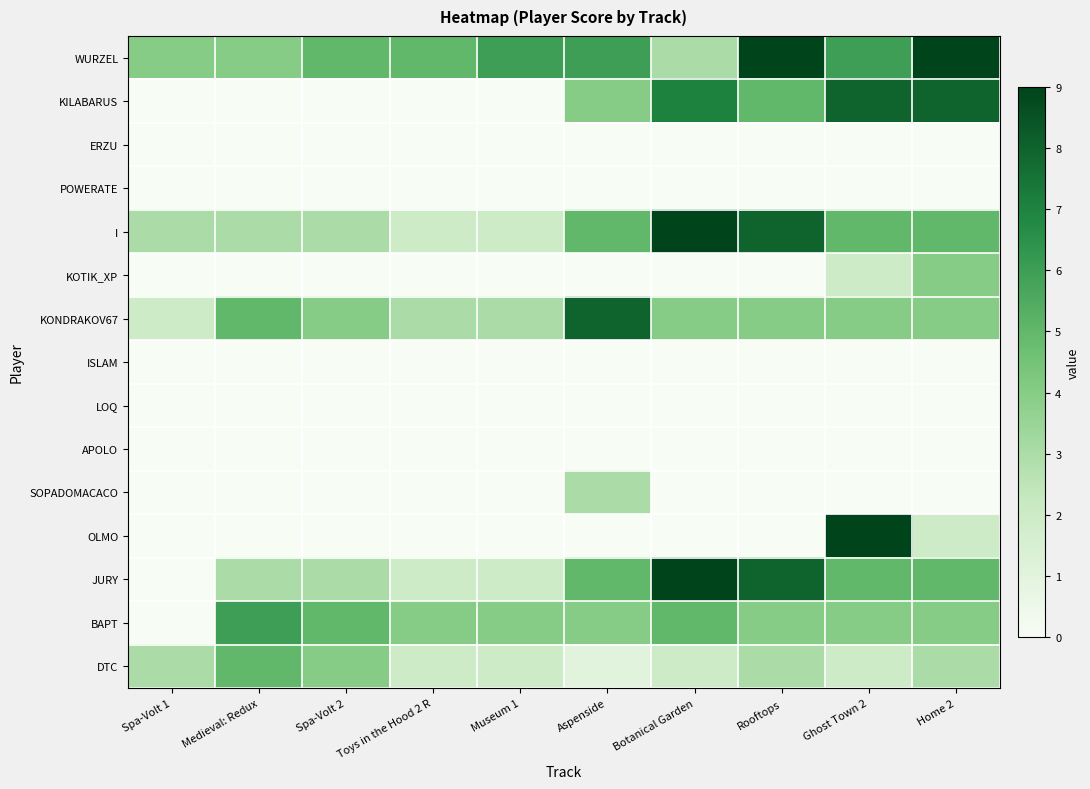

Reading left to right, what are all the values shown in this chart?

WURZEL: Spa-Volt 1=4	Medieval: Redux=4	Spa-Volt 2=5	Toys in the Hood 2 R=5	Museum 1=6	Aspenside=6	Botanical Garden=3	Rooftops=9	Ghost Town 2=6	Home 2=9
KILABARUS: Spa-Volt 1=0	Medieval: Redux=0	Spa-Volt 2=0	Toys in the Hood 2 R=0	Museum 1=0	Aspenside=4	Botanical Garden=7	Rooftops=5	Ghost Town 2=8	Home 2=8
ERZU: Spa-Volt 1=0	Medieval: Redux=0	Spa-Volt 2=0	Toys in the Hood 2 R=0	Museum 1=0	Aspenside=0	Botanical Garden=0	Rooftops=0	Ghost Town 2=0	Home 2=0
POWERATE: Spa-Volt 1=0	Medieval: Redux=0	Spa-Volt 2=0	Toys in the Hood 2 R=0	Museum 1=0	Aspenside=0	Botanical Garden=0	Rooftops=0	Ghost Town 2=0	Home 2=0
I: Spa-Volt 1=3	Medieval: Redux=3	Spa-Volt 2=3	Toys in the Hood 2 R=2	Museum 1=2	Aspenside=5	Botanical Garden=9	Rooftops=8	Ghost Town 2=5	Home 2=5
KOTIK_XP: Spa-Volt 1=0	Medieval: Redux=0	Spa-Volt 2=0	Toys in the Hood 2 R=0	Museum 1=0	Aspenside=0	Botanical Garden=0	Rooftops=0	Ghost Town 2=2	Home 2=4
KONDRAKOV67: Spa-Volt 1=2	Medieval: Redux=5	Spa-Volt 2=4	Toys in the Hood 2 R=3	Museum 1=3	Aspenside=8	Botanical Garden=4	Rooftops=4	Ghost Town 2=4	Home 2=4
ISLAM: Spa-Volt 1=0	Medieval: Redux=0	Spa-Volt 2=0	Toys in the Hood 2 R=0	Museum 1=0	Aspenside=0	Botanical Garden=0	Rooftops=0	Ghost Town 2=0	Home 2=0
LOQ: Spa-Volt 1=0	Medieval: Redux=0	Spa-Volt 2=0	Toys in the Hood 2 R=0	Museum 1=0	Aspenside=0	Botanical Garden=0	Rooftops=0	Ghost Town 2=0	Home 2=0
APOLO: Spa-Volt 1=0	Medieval: Redux=0	Spa-Volt 2=0	Toys in the Hood 2 R=0	Museum 1=0	Aspenside=0	Botanical Garden=0	Rooftops=0	Ghost Town 2=0	Home 2=0
SOPADOMACACO: Spa-Volt 1=0	Medieval: Redux=0	Spa-Volt 2=0	Toys in the Hood 2 R=0	Museum 1=0	Aspenside=3	Botanical Garden=0	Rooftops=0	Ghost Town 2=0	Home 2=0
OLMO: Spa-Volt 1=0	Medieval: Redux=0	Spa-Volt 2=0	Toys in the Hood 2 R=0	Museum 1=0	Aspenside=0	Botanical Garden=0	Rooftops=0	Ghost Town 2=9	Home 2=2
JURY: Spa-Volt 1=0	Medieval: Redux=3	Spa-Volt 2=3	Toys in the Hood 2 R=2	Museum 1=2	Aspenside=5	Botanical Garden=9	Rooftops=8	Ghost Town 2=5	Home 2=5
BAPT: Spa-Volt 1=0	Medieval: Redux=6	Spa-Volt 2=5	Toys in the Hood 2 R=4	Museum 1=4	Aspenside=4	Botanical Garden=5	Rooftops=4	Ghost Town 2=4	Home 2=4
DTC: Spa-Volt 1=3	Medieval: Redux=5	Spa-Volt 2=4	Toys in the Hood 2 R=2	Museum 1=2	Aspenside=1	Botanical Garden=2	Rooftops=3	Ghost Town 2=2	Home 2=3